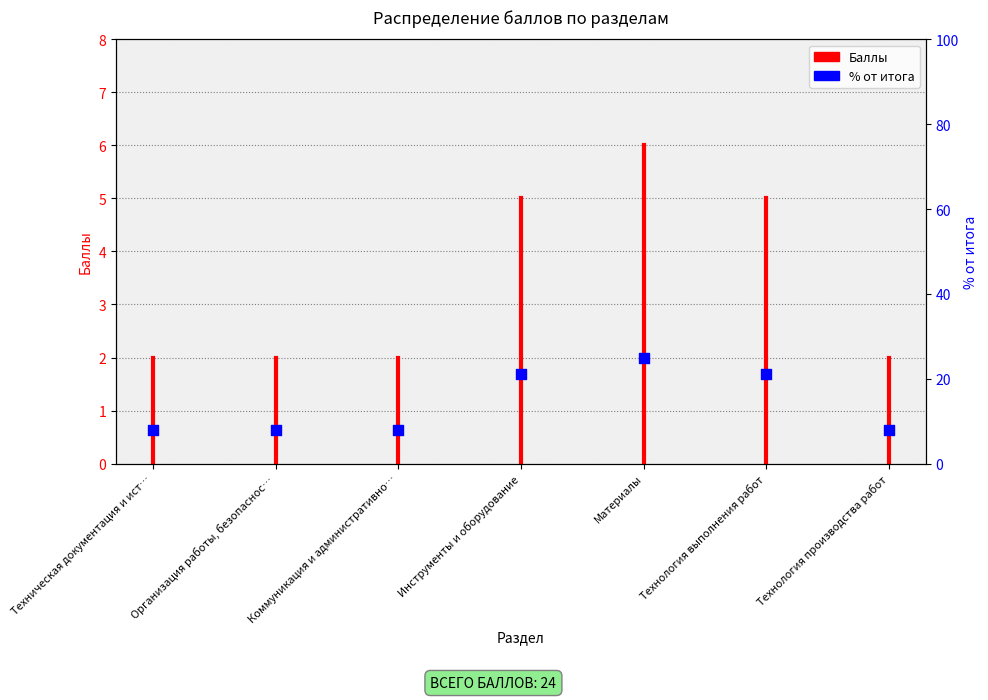

Between Инструменты и оборудование and Организация работы, безопаснос…, which is larger?

Инструменты и оборудование